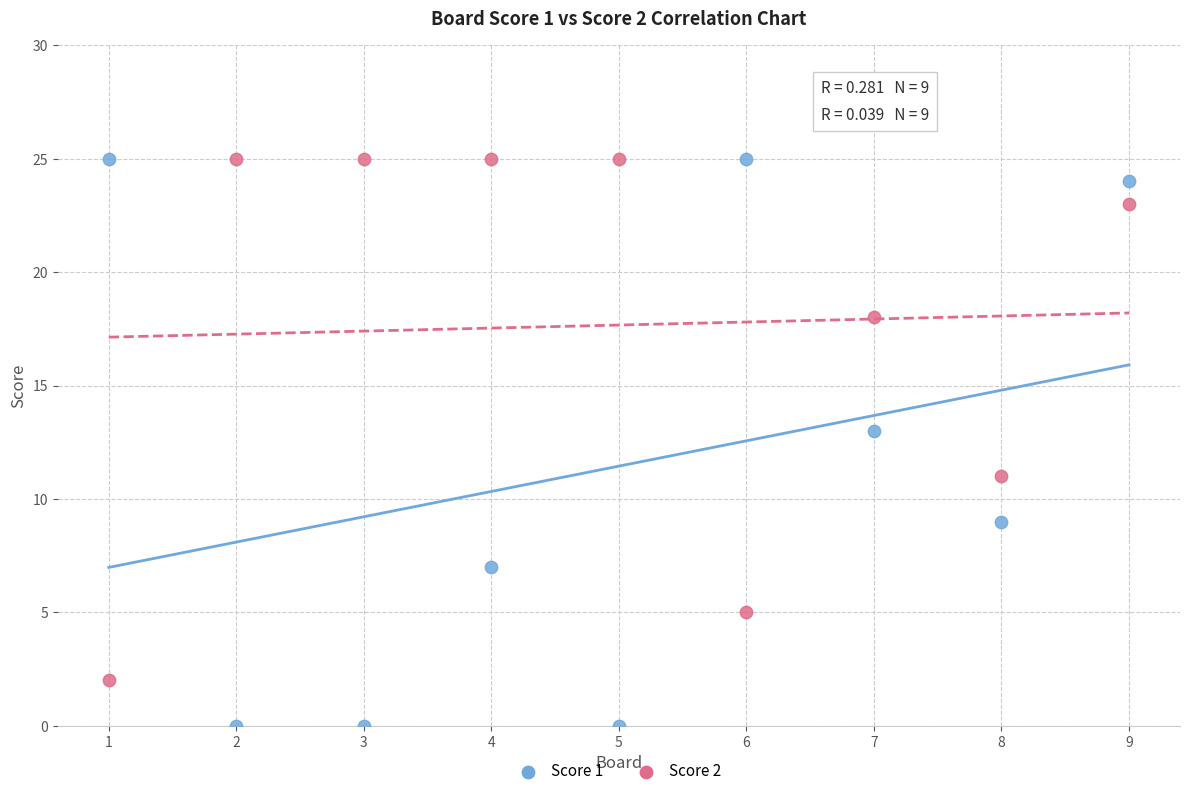

Which series reaches the minimum Y coordinate?

Score 1